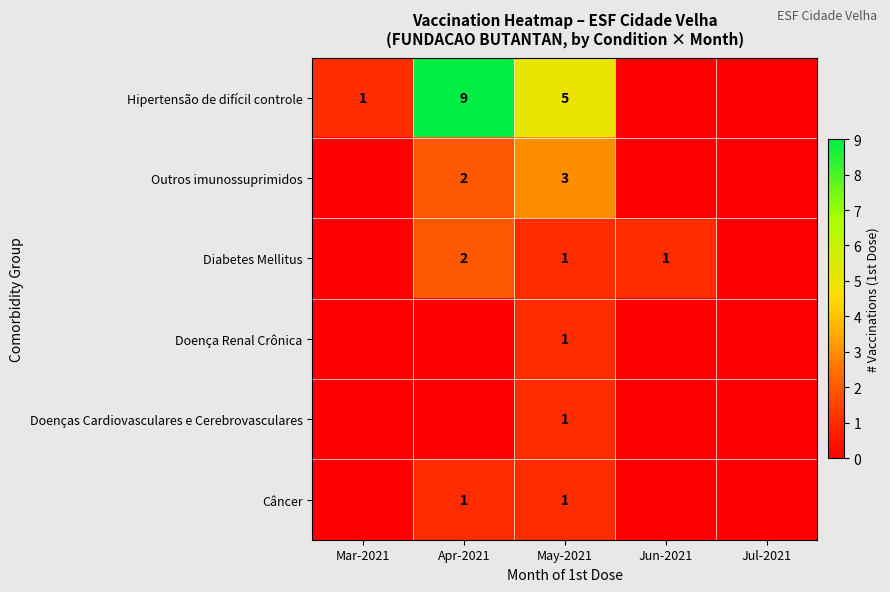

The Diabetes Mellitus series shows 2 at May-2021. True or false?

False